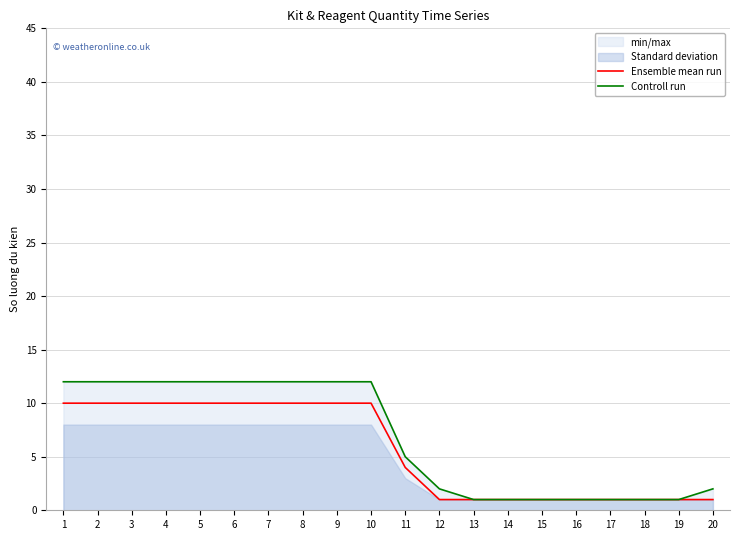

List the series in order of their peak value, lowest first.

Ensemble mean run, Controll run